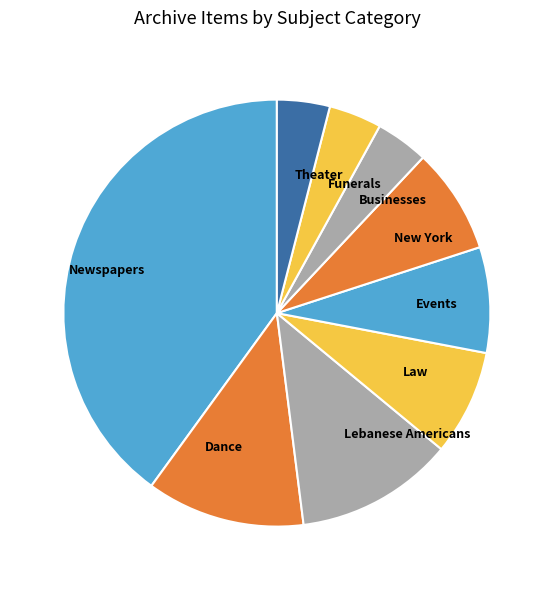

Which slice is the largest?

Newspapers